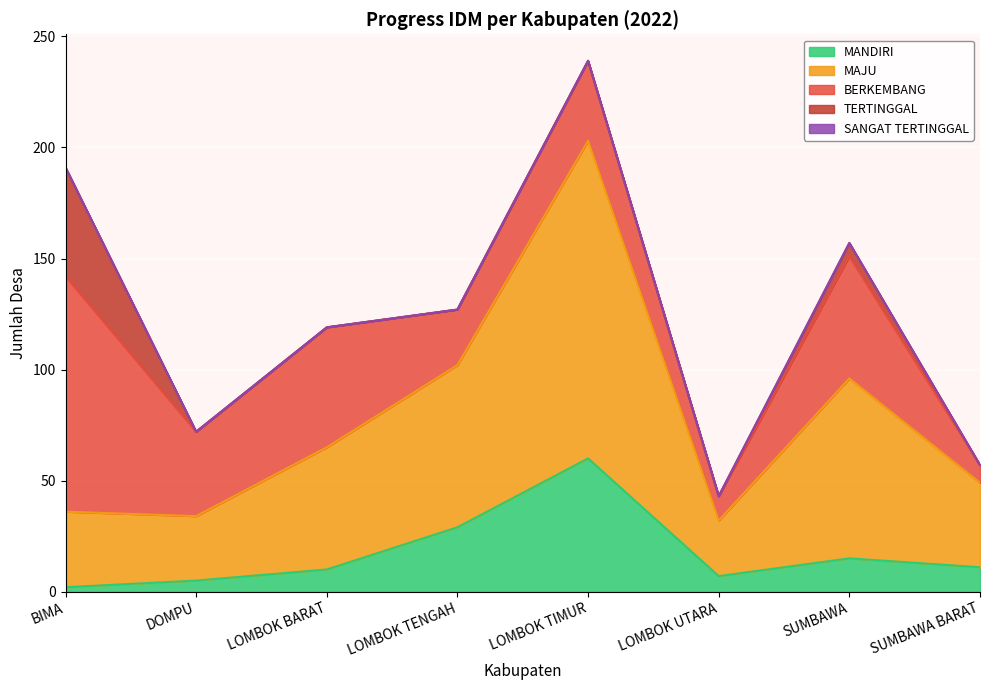

Reading left to right, what are all the values shown in this chart?

MANDIRI: 2	5	10	29	60	7	15	11
MAJU: 34	29	55	73	143	25	81	38
BERKEMBANG: 106	38	54	25	36	11	55	8
TERTINGGAL: 49	0	0	0	0	0	6	0
SANGAT TERTINGGAL: 0	0	0	0	0	0	0	0